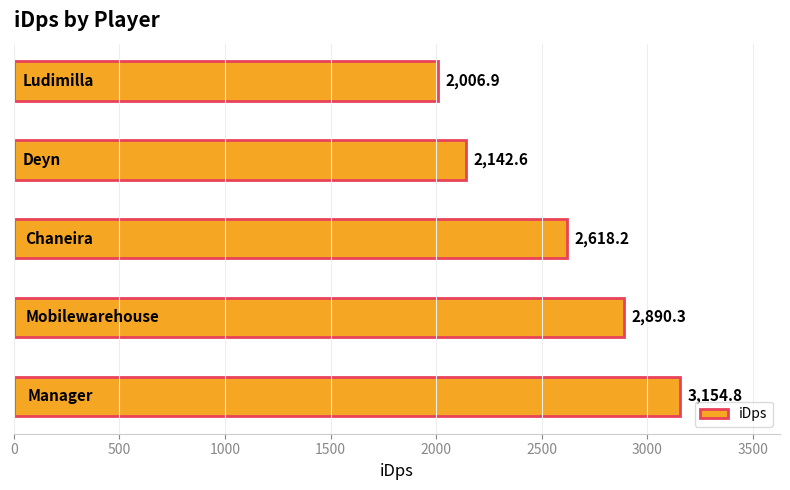

Are the bars grouped side by side (vs. stacked)?

No